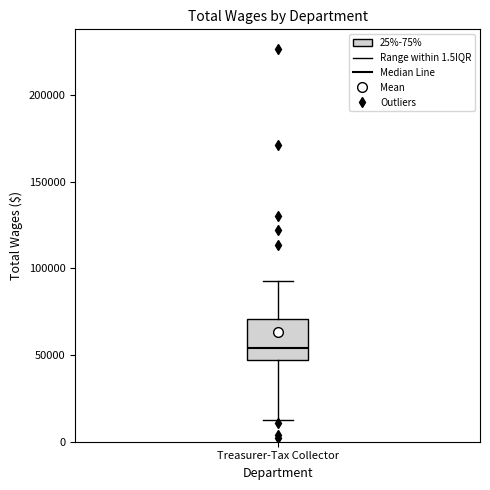

Transcribe this box plot: give where the median line is, the range the box spans, and where the two whiskers end, as read against the y-axis. The values are not printed on the chart, so give them approximately, as read against the axis.

median 55000, box 45000 to 70000, whiskers 15000 to 95000